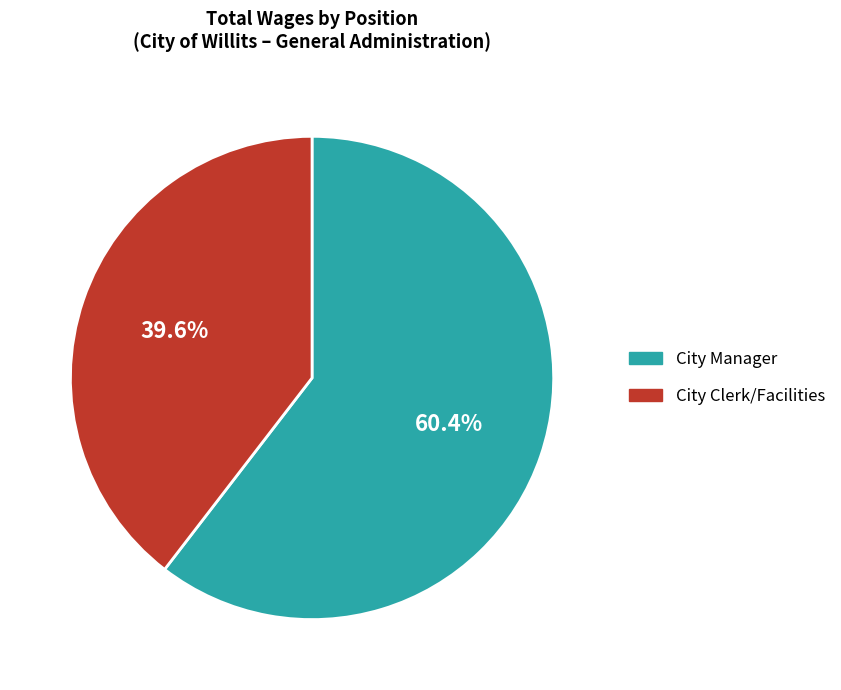

Is it true that City Manager is 66% of the pie?

False